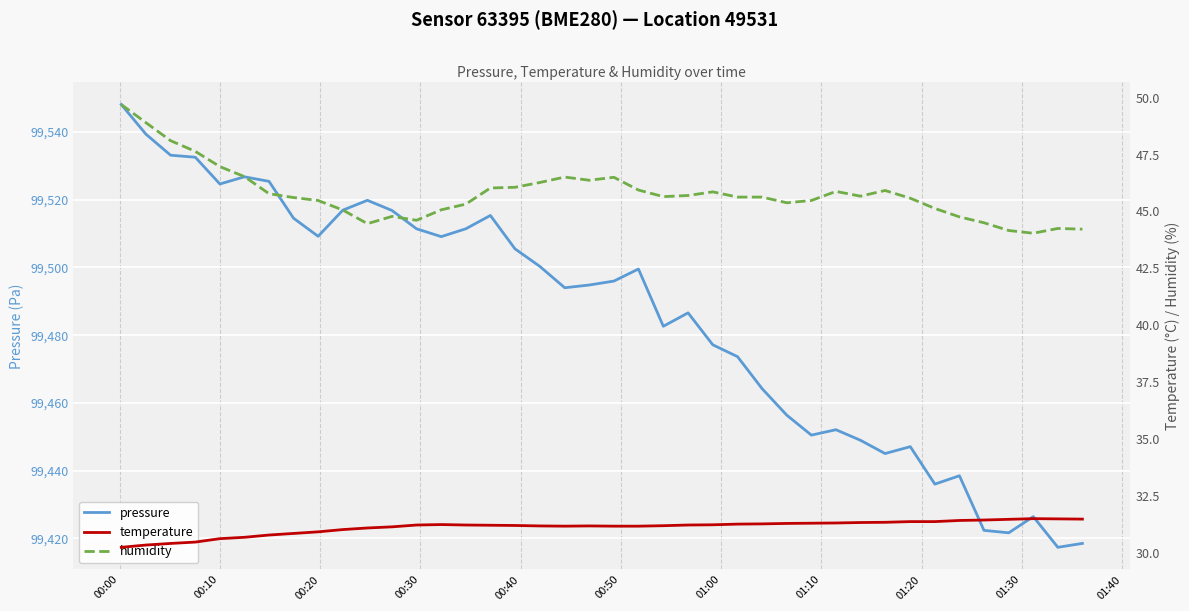

What are all the series names shown in the legend?

pressure, temperature, humidity